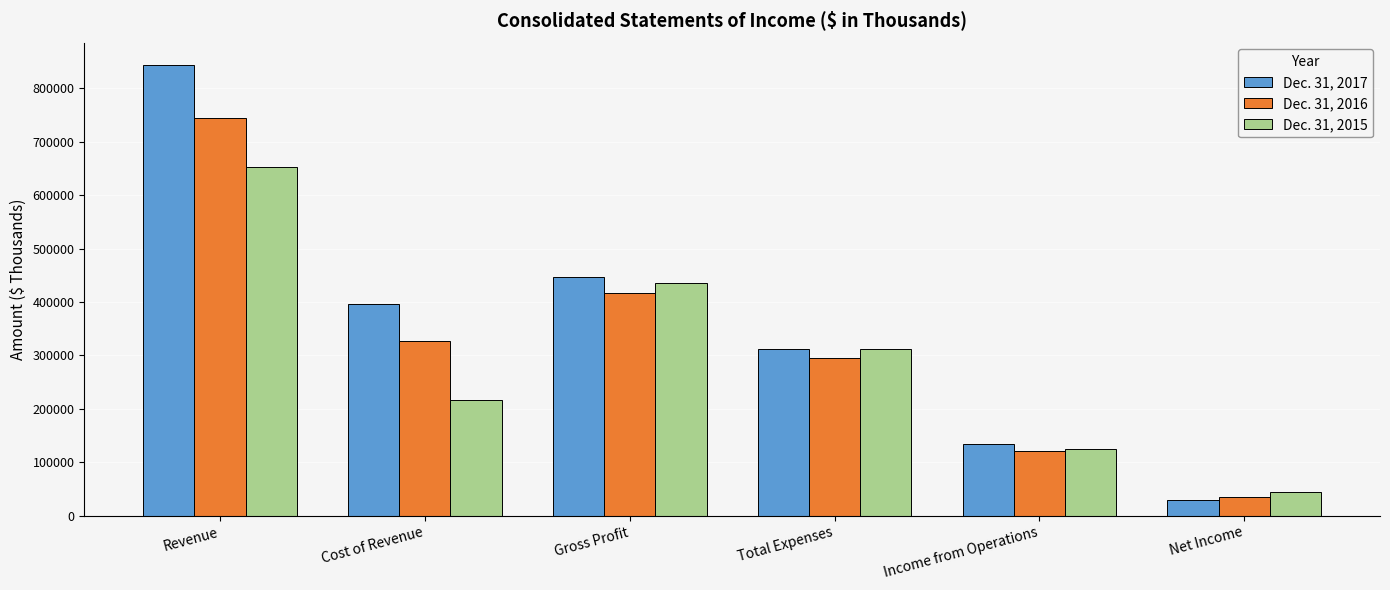

Does the chart contain any negative values?

No